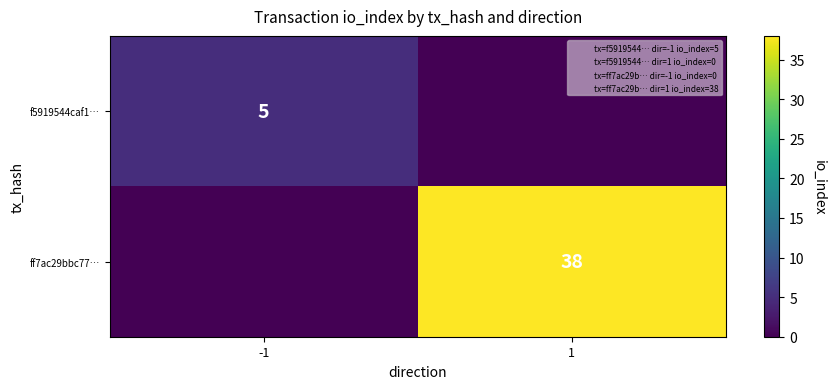

Which series changed the most between -1 and 1?

ff7ac29bbc77…